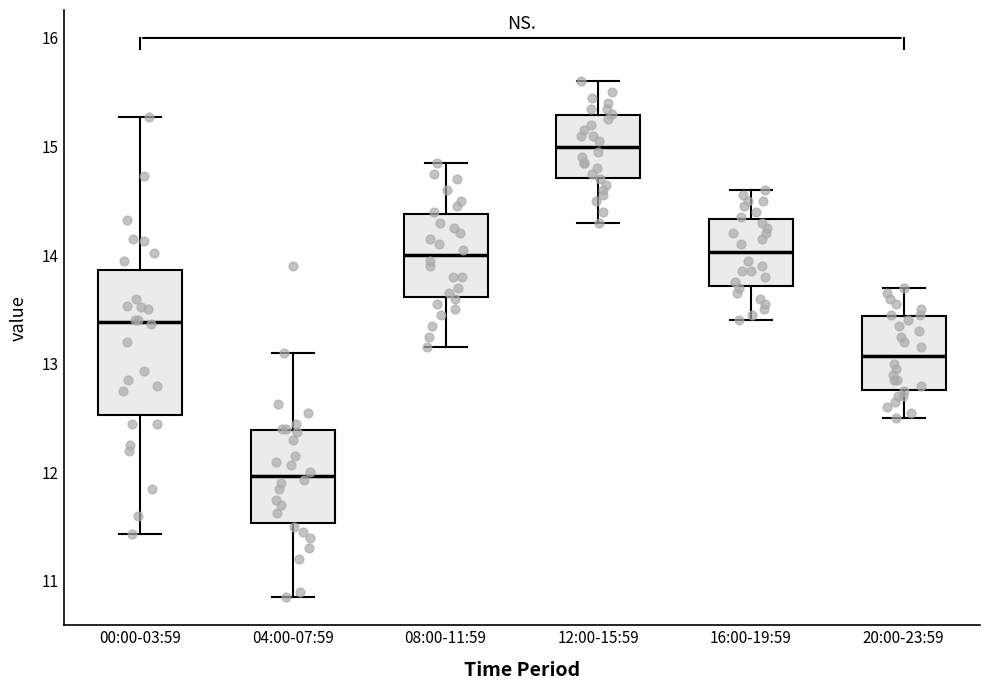

Where does the upper whisker of the box for 08:00-11:59 end on the y-axis? The values are not printed on the chart, so give them approximately, as read against the axis.

14.9